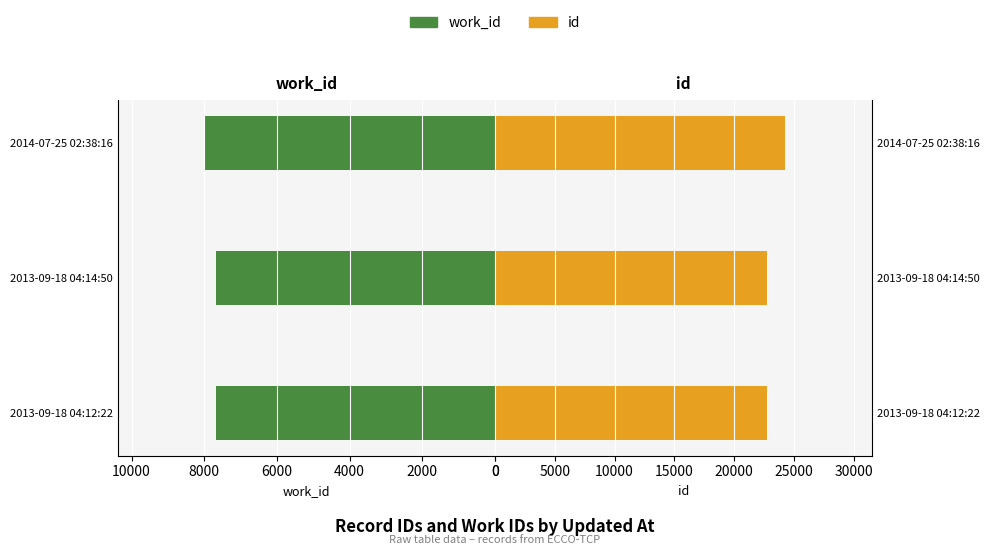

How many bars are there in each group?

2